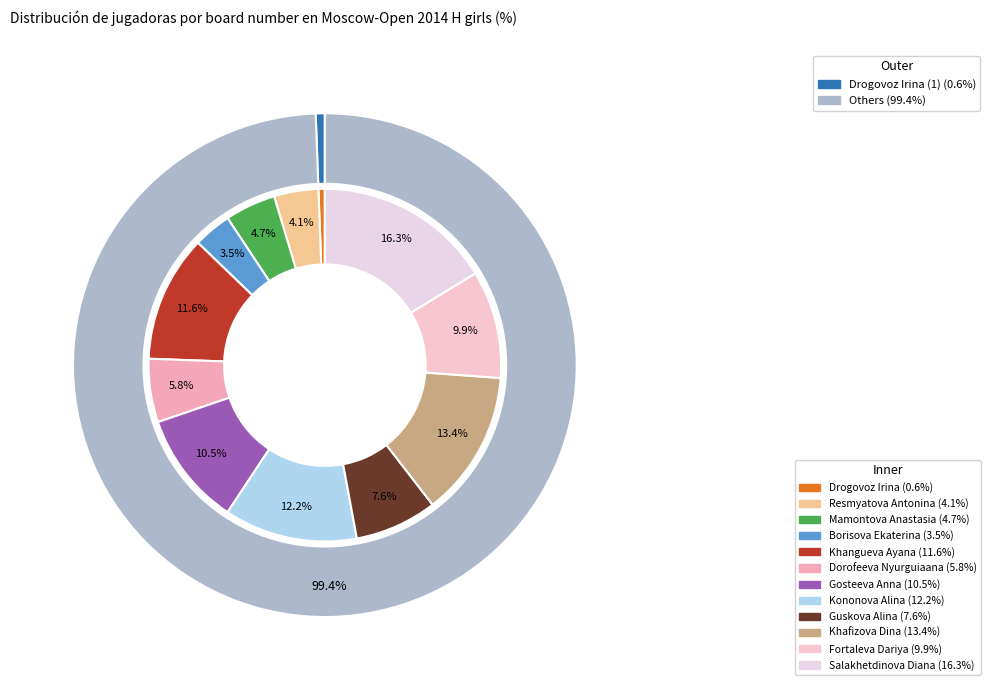

To the nearest percent, what portion does Salakhetdinova Diana represent?

16%